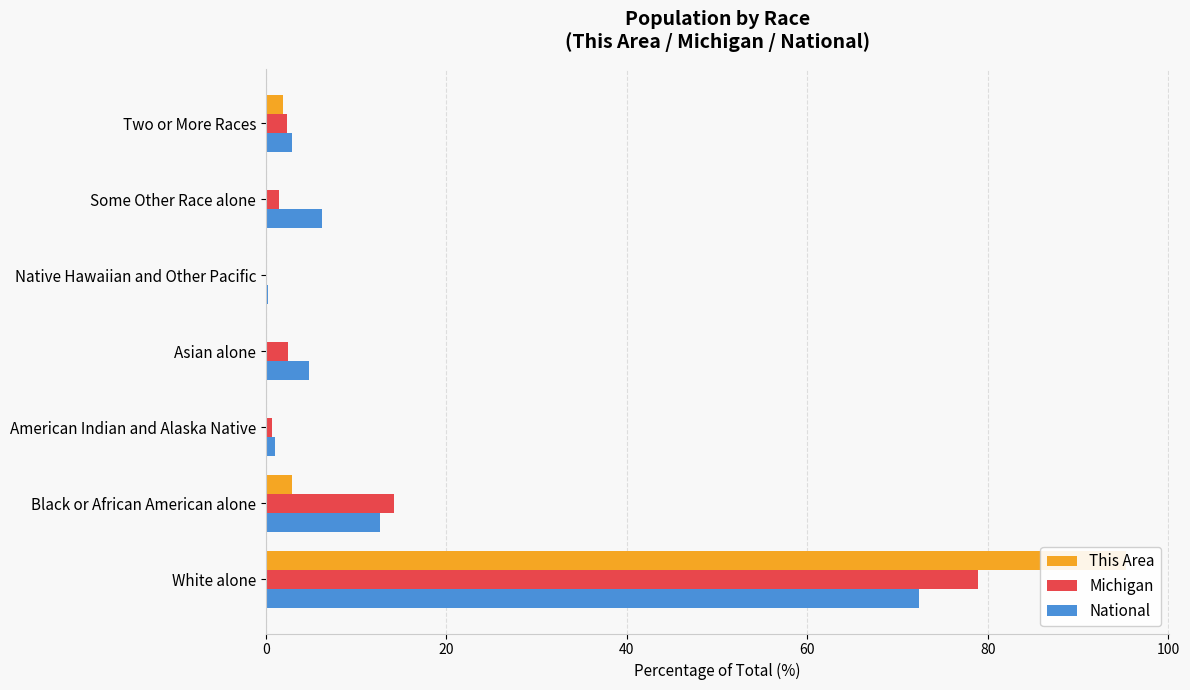

What are all the series names shown in the legend?

This Area, Michigan, National